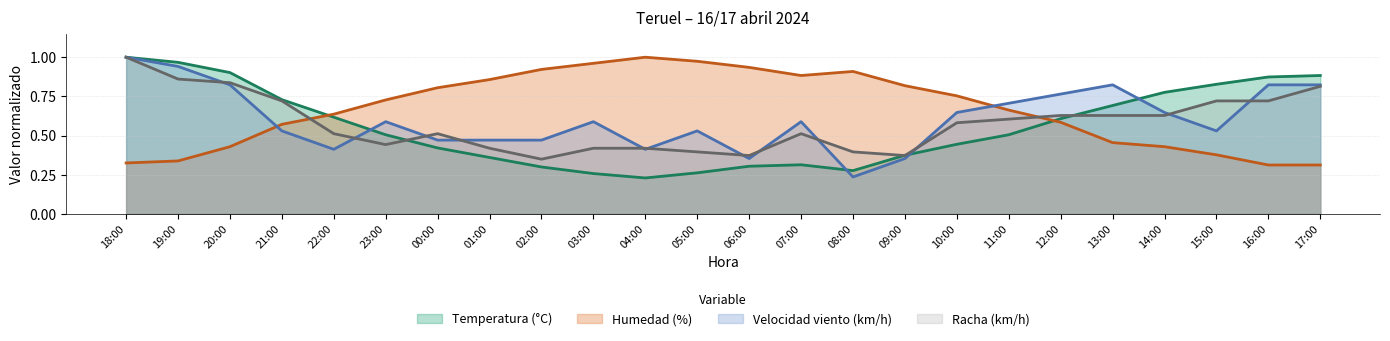

What is the label of the 1st point from the left?

18:00